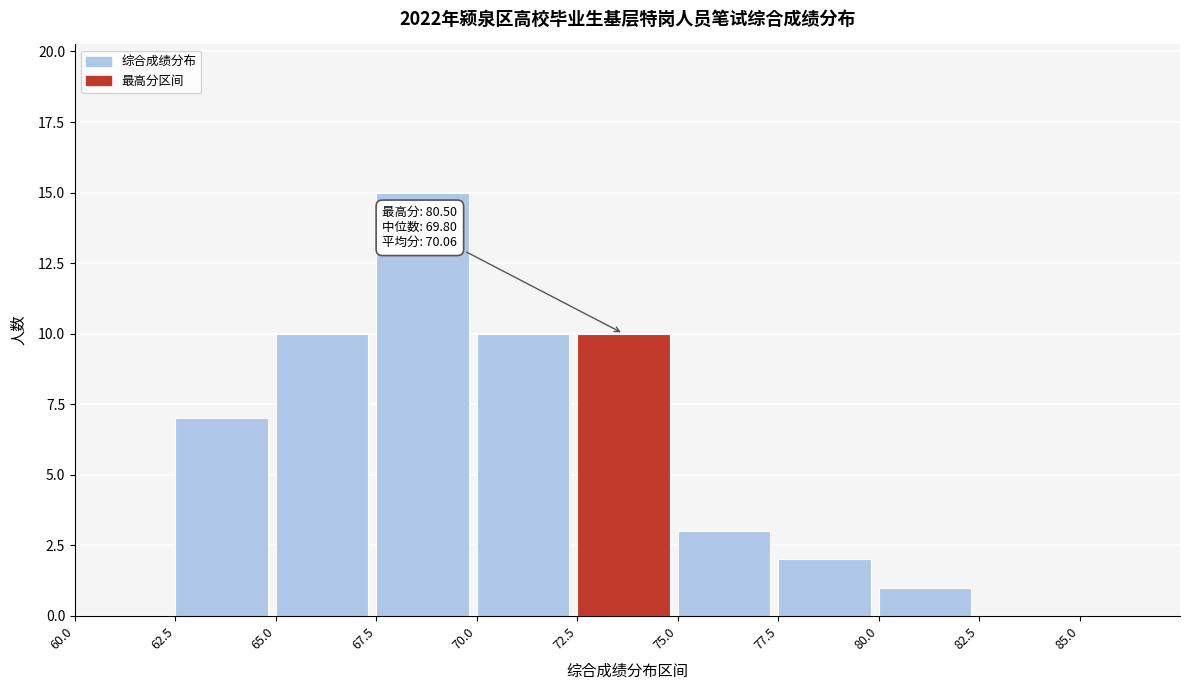

Which range on the x-axis has the tallest bar?

67.5 to 70.0